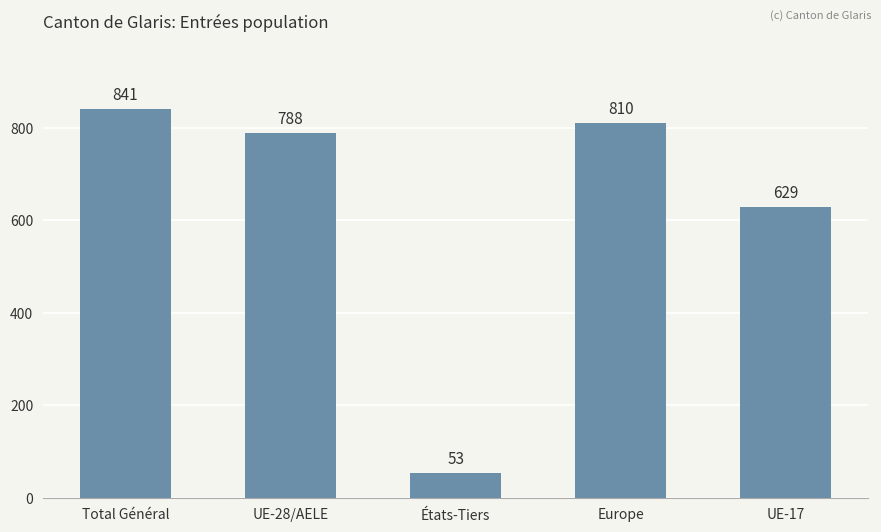

Does the chart contain any negative values?

No